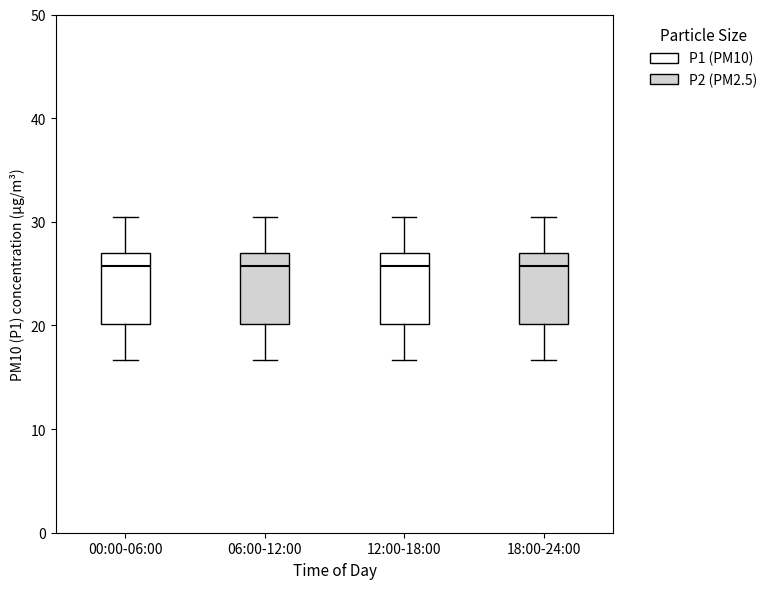

Reading left to right, transcribe this box plot: for each box, give where its median line is, the range the box spans, and where its two whiskers end, as read against the y-axis. The values are not printed on the chart, so give them approximately, as read against the axis.

00:00-06:00: median 26, box 20 to 27, whiskers 17 to 30
06:00-12:00: median 26, box 20 to 27, whiskers 17 to 30
12:00-18:00: median 26, box 20 to 27, whiskers 17 to 30
18:00-24:00: median 26, box 20 to 27, whiskers 17 to 30